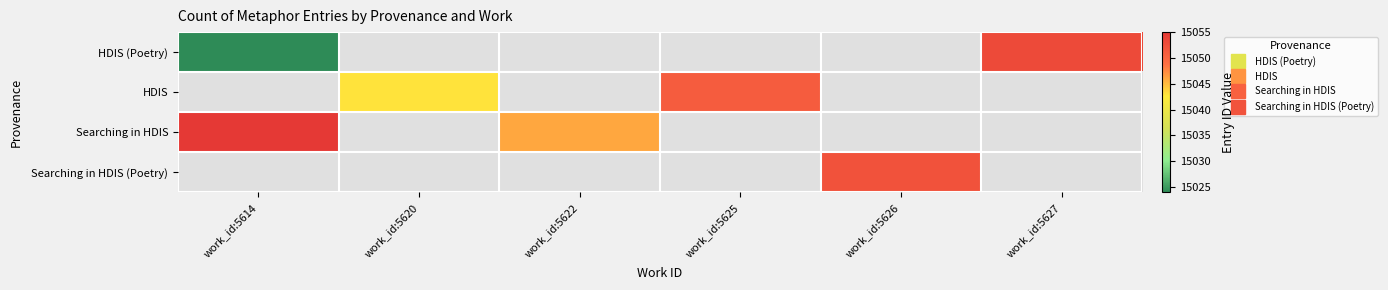

What is the minimum value for HDIS (Poetry)?

15024.0